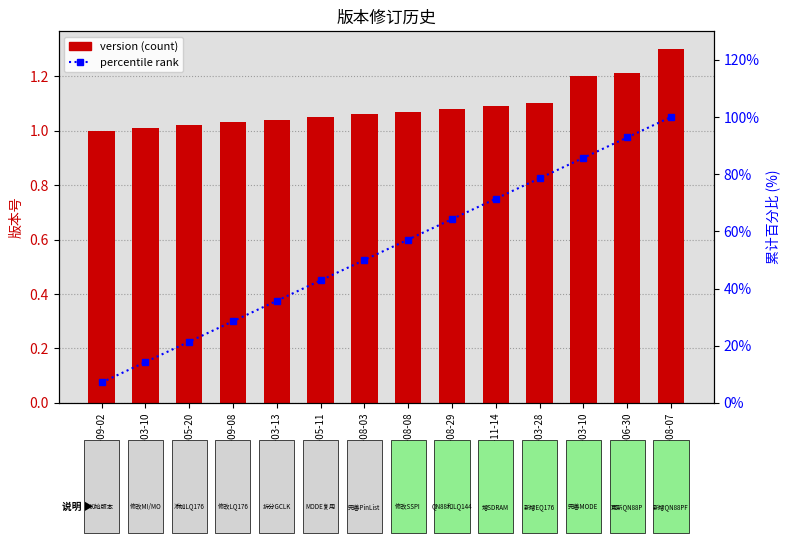

List the series in order of their peak value, highest first.

累计百分比, version